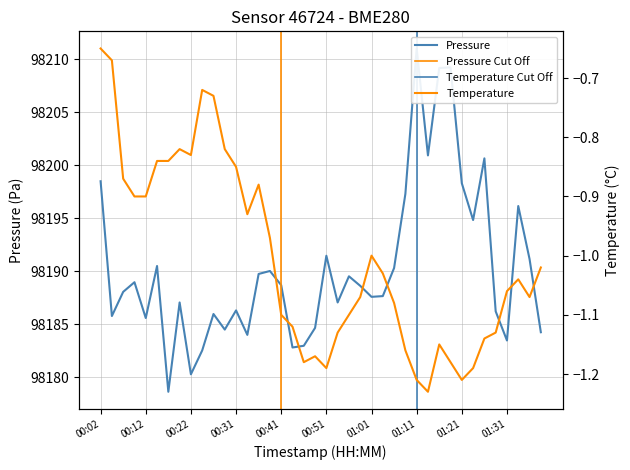

What is the lowest value of the pressure series?

98178.6